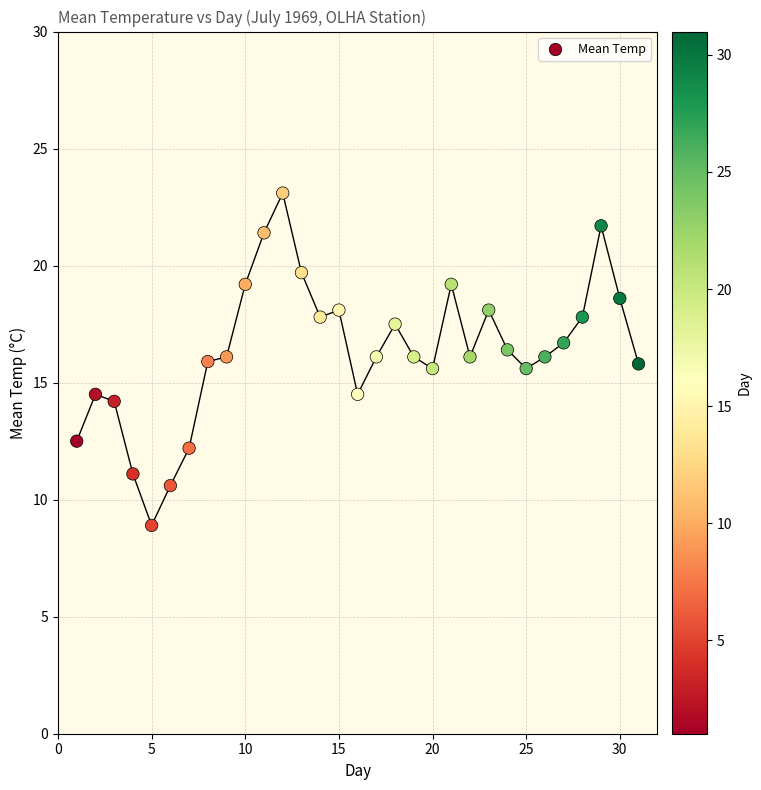

What is the range of Y values (max minus min)?

14.2